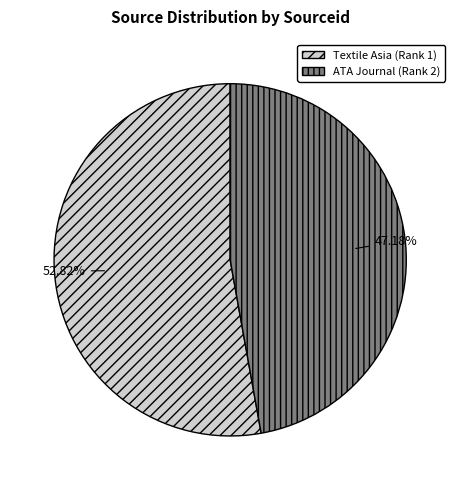

What is the largest slice in the pie chart?

Textile Asia (Rank 1)